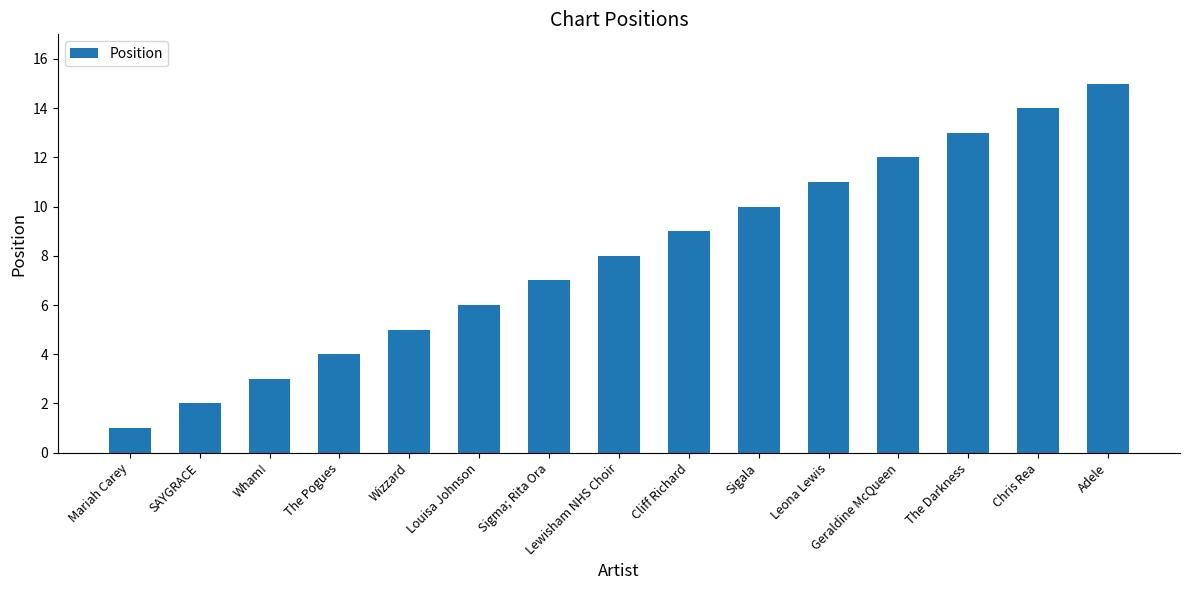

How many bars are there in total?

15